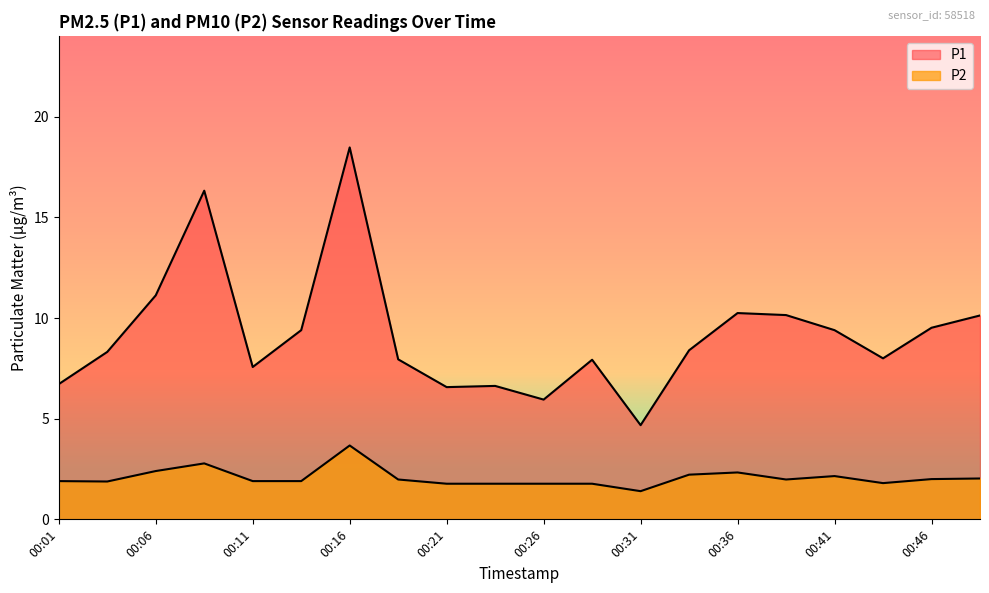

Which series has the widest spread of values?

P1